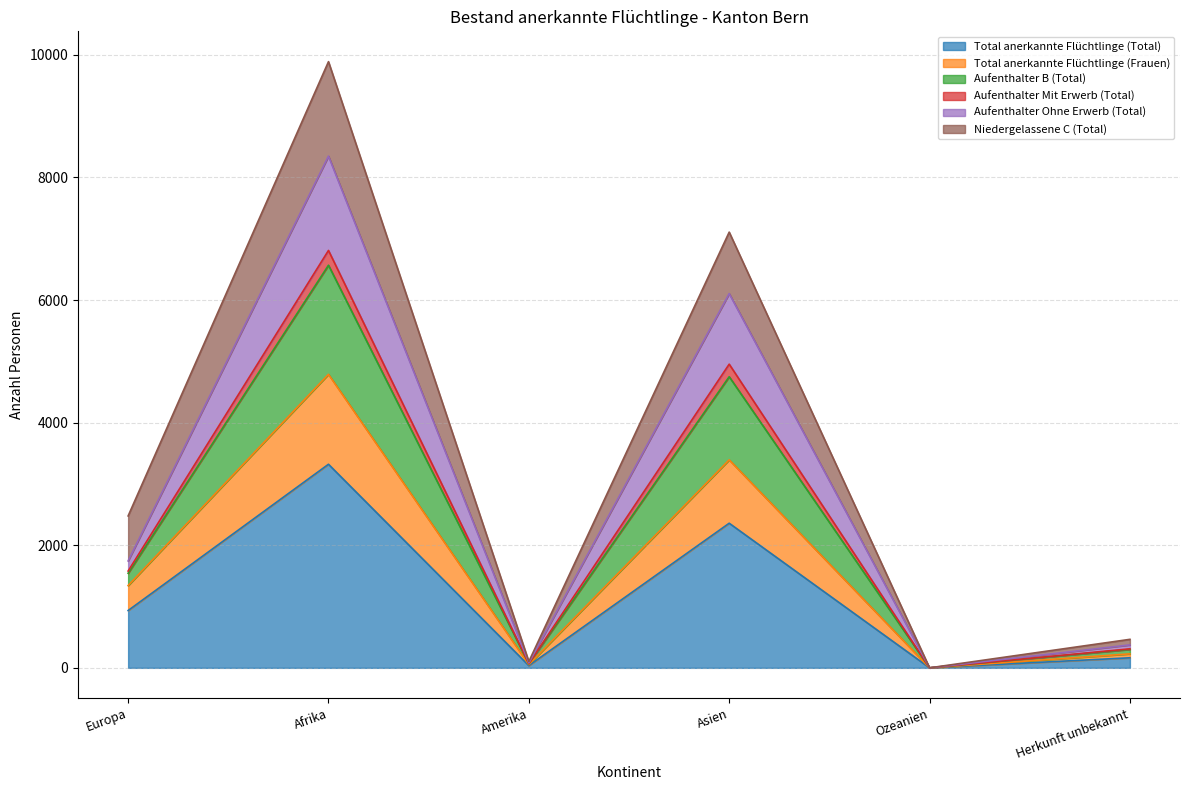

True or false: Total anerkannte Flüchtlinge (Frauen) and Total anerkannte Flüchtlinge (Total) cross at least once.

False